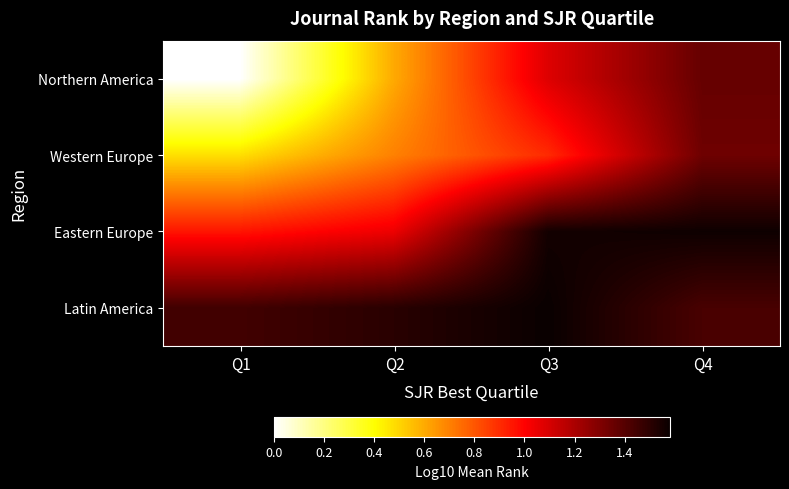

At Q4, list the series in order from smallest to largest.

Western Europe, Northern America, Latin America, Eastern Europe